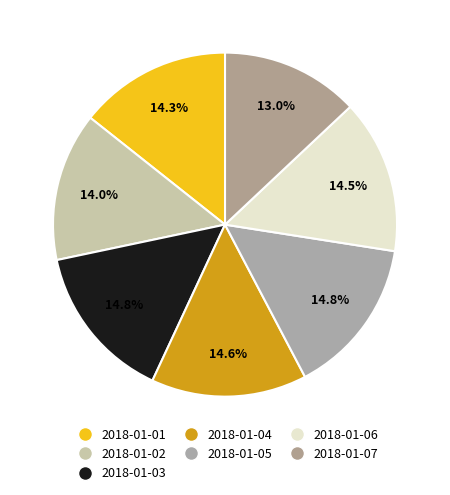

Which category has the smallest portion of the pie?

2018-01-07